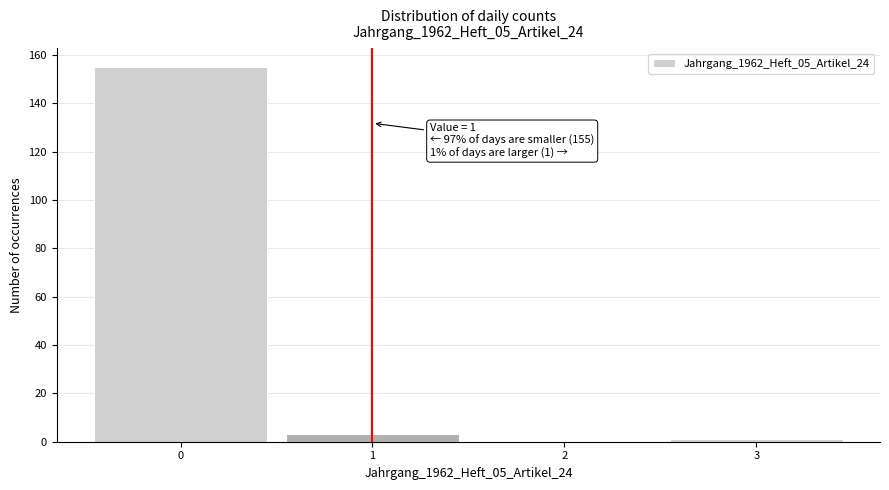

Which range on the x-axis has the tallest bar?

-0.5 to 0.5